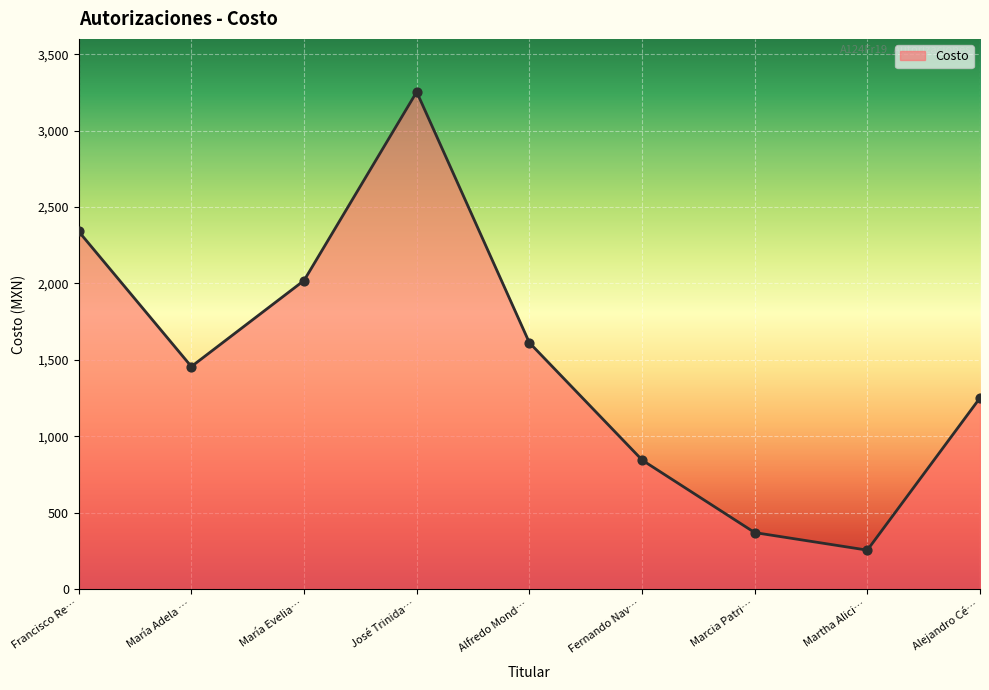

What is the lowest value of the Costo series?

256.7